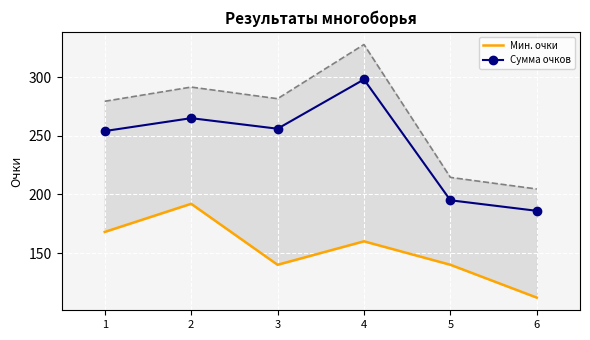

What is the value of the Мин. очки point at the 1st from the left?

168